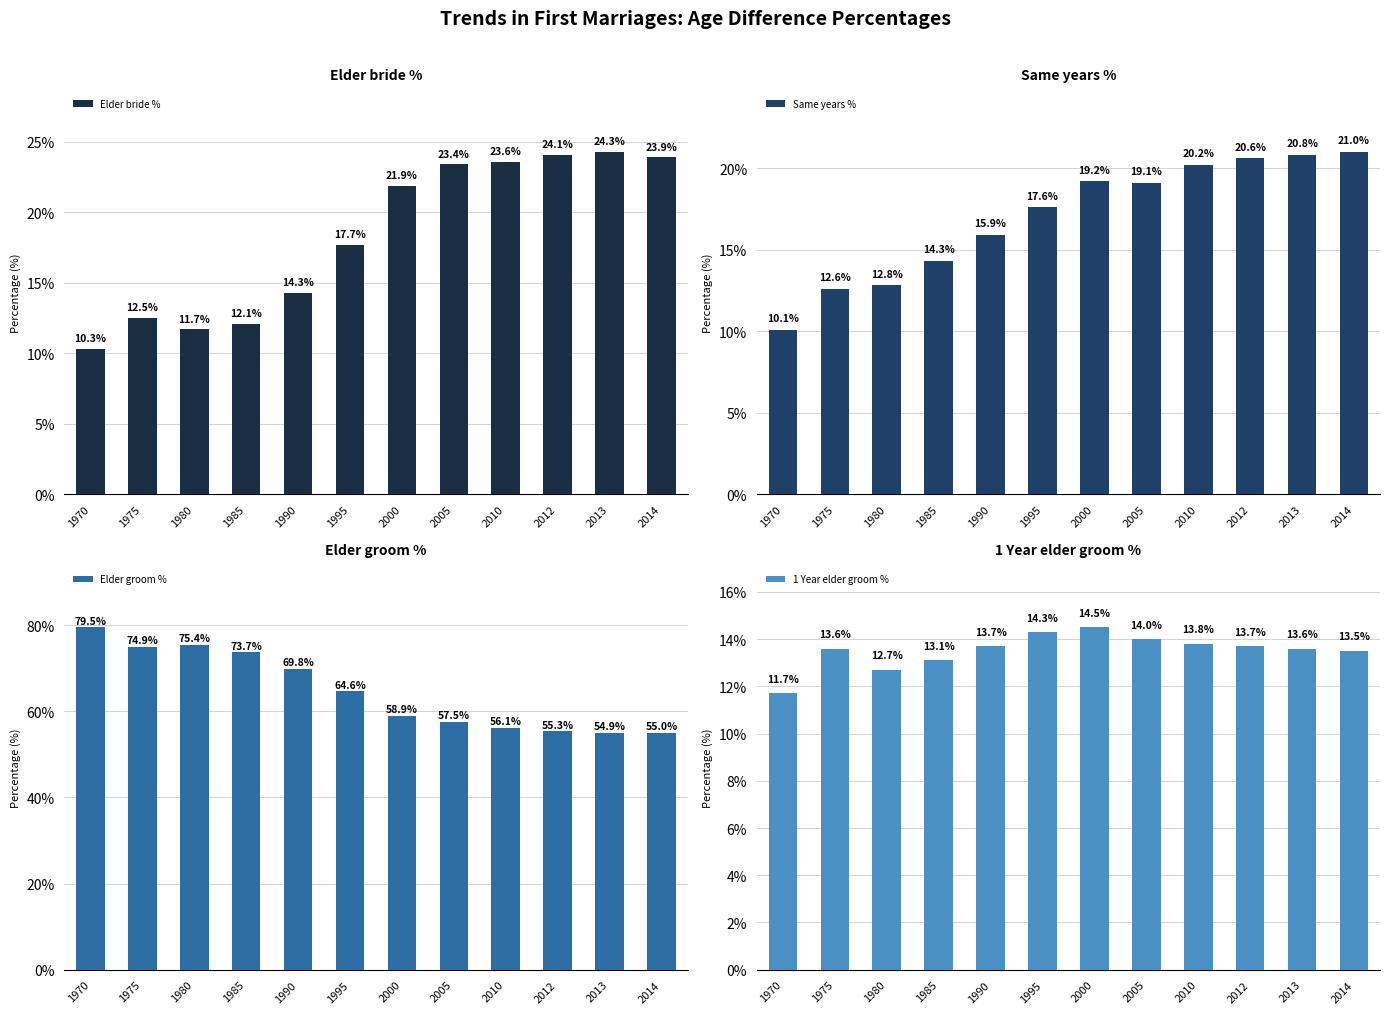

Read the Elder groom % value at 1995.

64.6